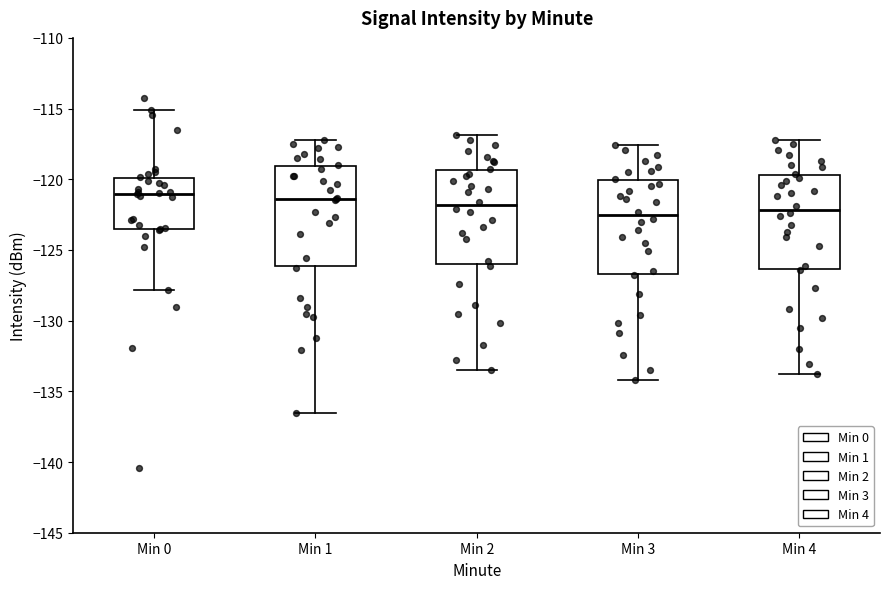

Reading left to right, transcribe this box plot: for each box, give where its median line is, the range the box spans, and where its two whiskers end, as read against the y-axis. The values are not printed on the chart, so give them approximately, as read against the axis.

Min 0: median -121.0, box -123.5 to -120.0, whiskers -128.0 to -115.0
Min 1: median -121.5, box -126.0 to -119.0, whiskers -136.5 to -117.0
Min 2: median -122.0, box -126.0 to -119.5, whiskers -133.5 to -117.0
Min 3: median -122.5, box -126.5 to -120.0, whiskers -134.0 to -117.5
Min 4: median -122.0, box -126.5 to -119.5, whiskers -134.0 to -117.0